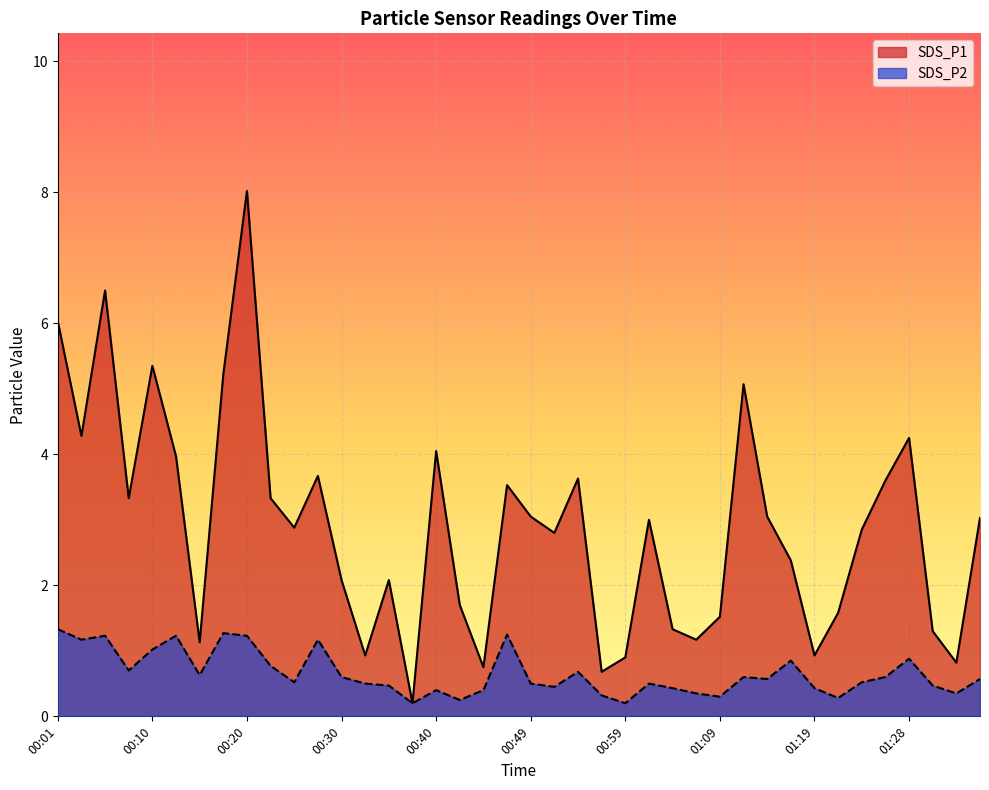

What is the label of the 25th point from the left?

00:59